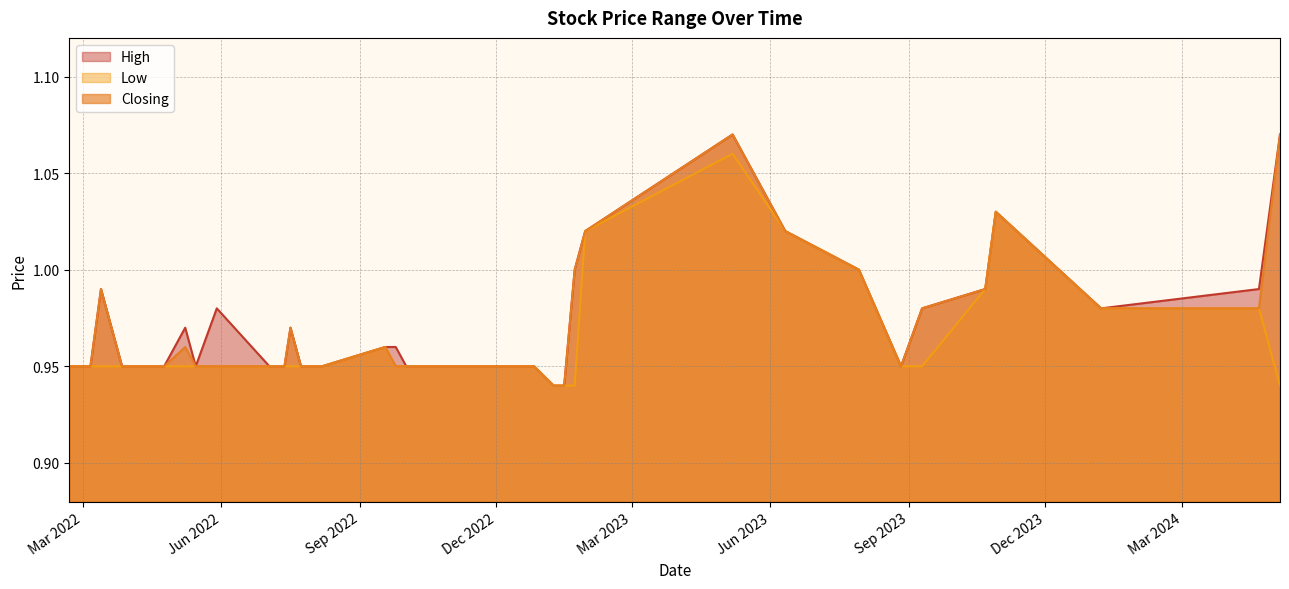

What are all the series names shown in the legend?

High, Low, Closing